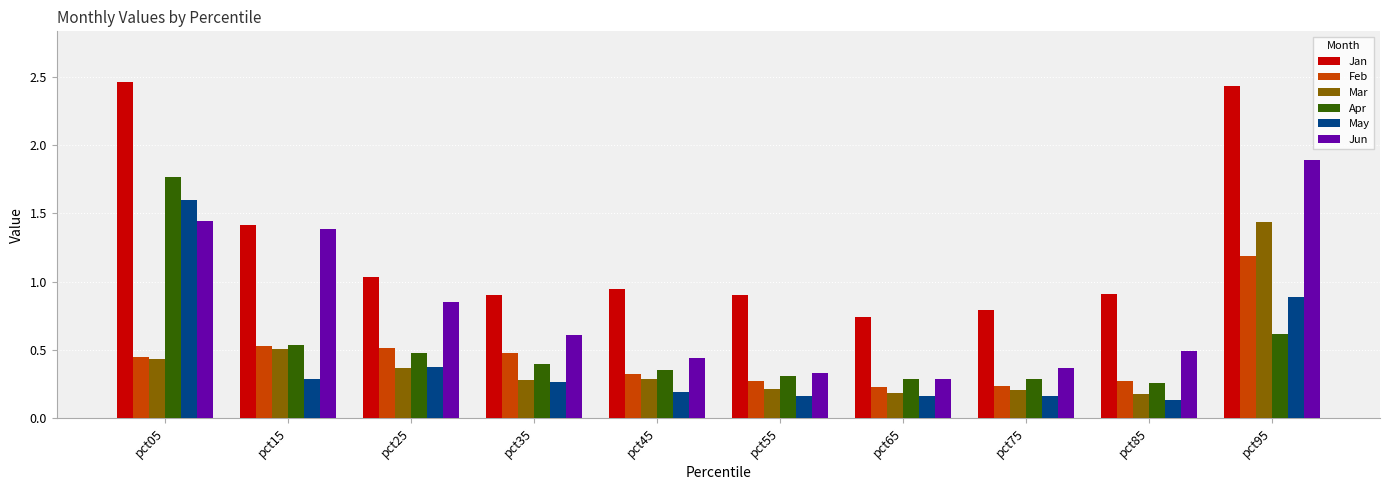

What is the difference between the maximum and minimum values in the Apr series?

1.5